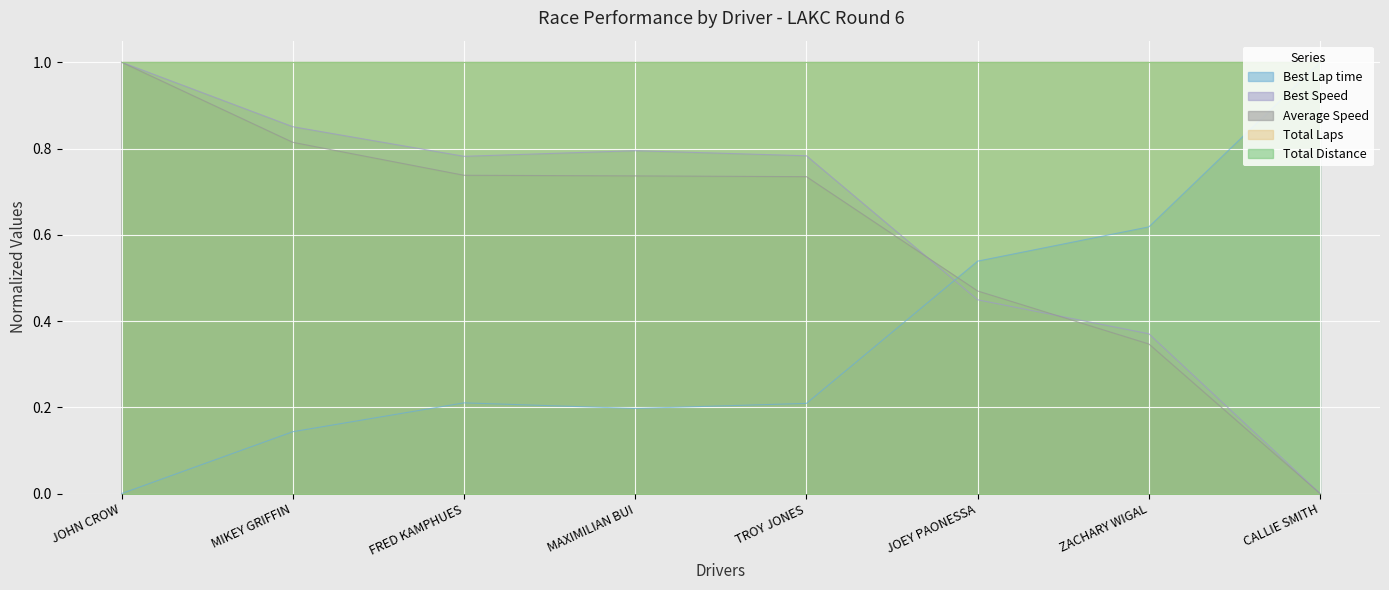

Between ZACHARY WIGAL and MAXIMILIAN BUI, which is larger?

MAXIMILIAN BUI